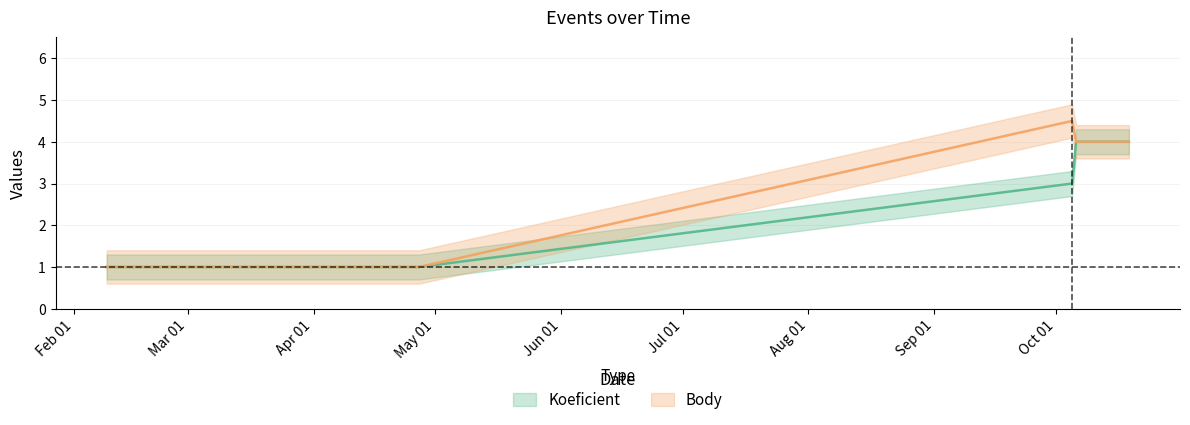

Where is the first local maximum for Body?

2013-10-05